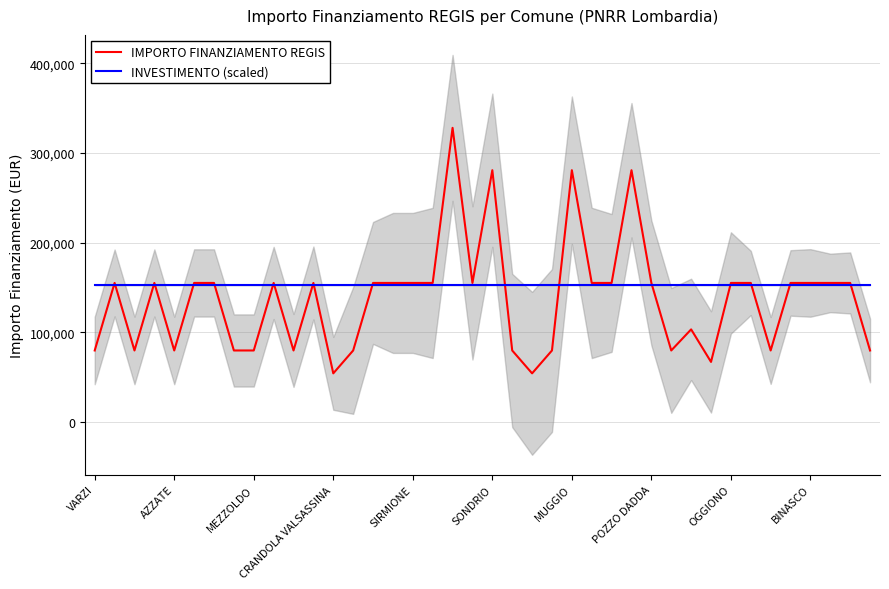

How many distinct data groups are displayed?

2